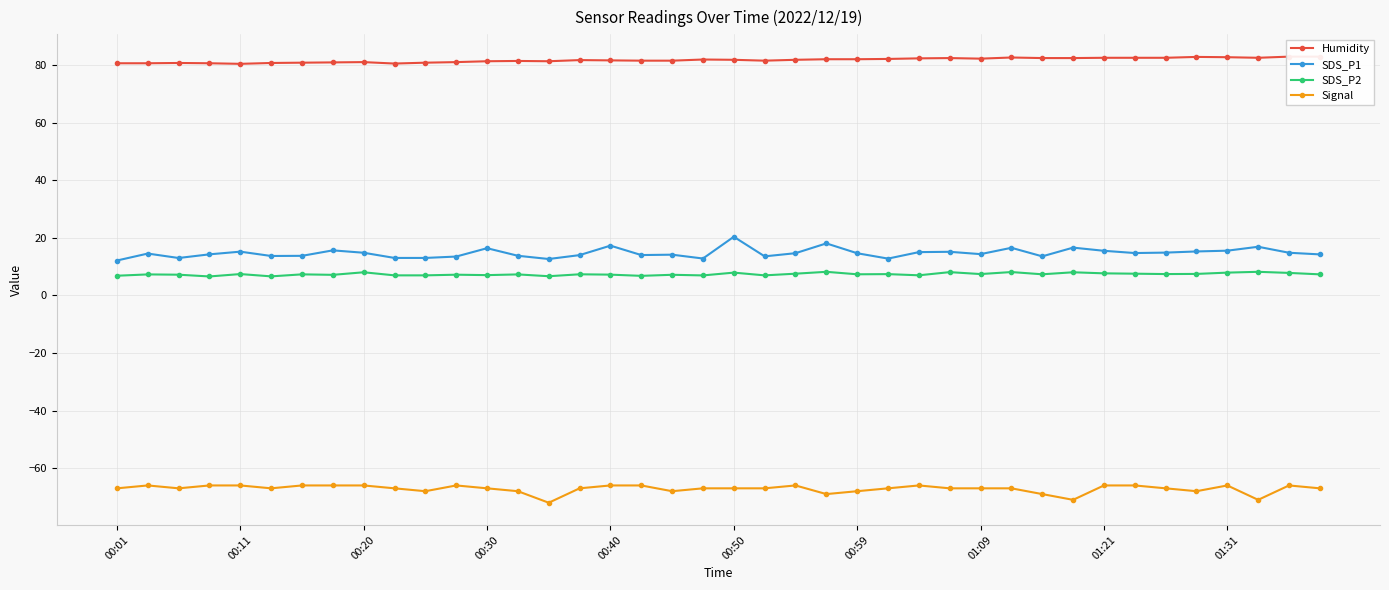

Which series has the largest range (max minus min)?

SDS_P1